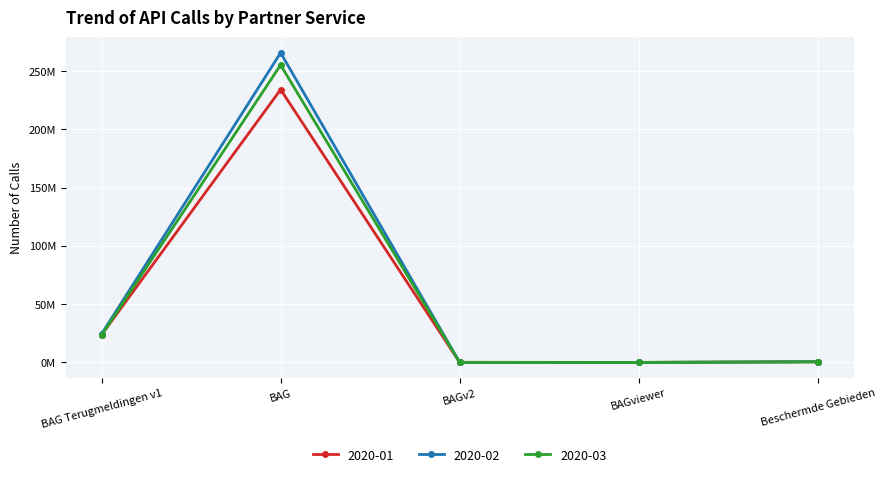

Read the 2020-03 value at Beschermde Gebieden.

498323